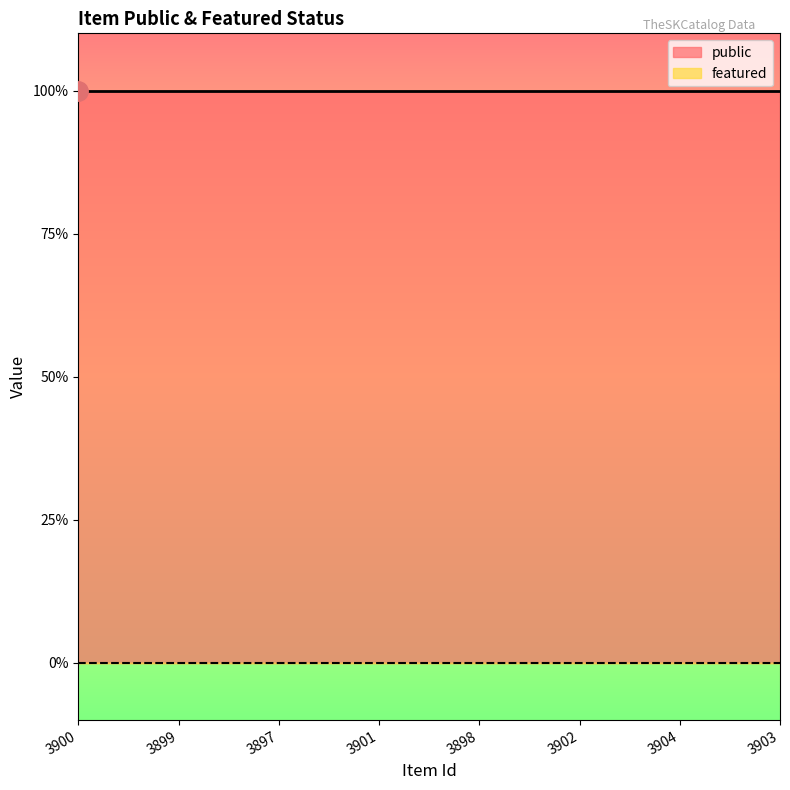

What is the label of the 3rd point from the right?

3902